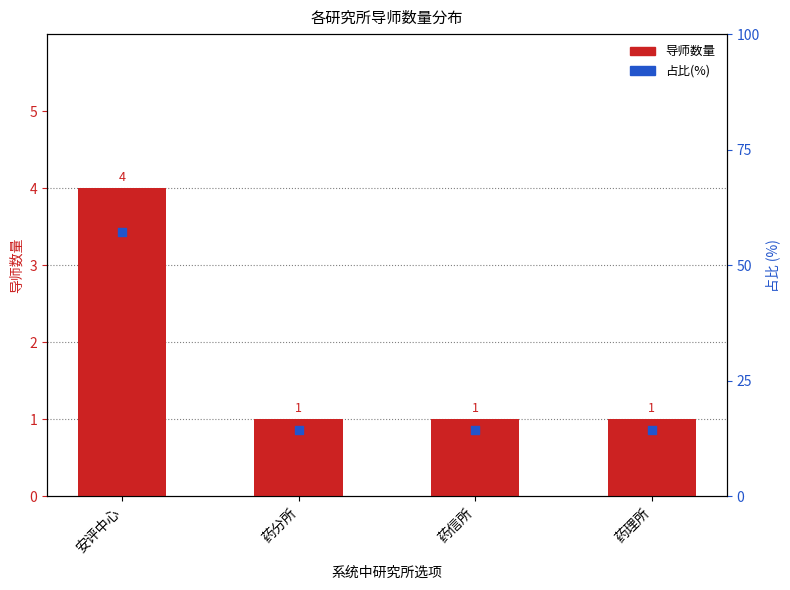

What are all the series names shown in the legend?

导师数量, 占比(%)